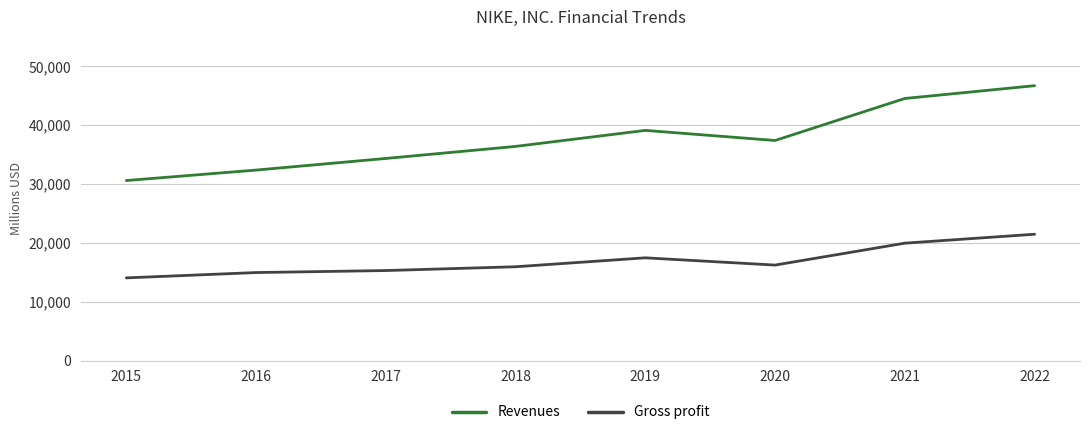

Count the Revenues values in the range 34350 to 44538.

5